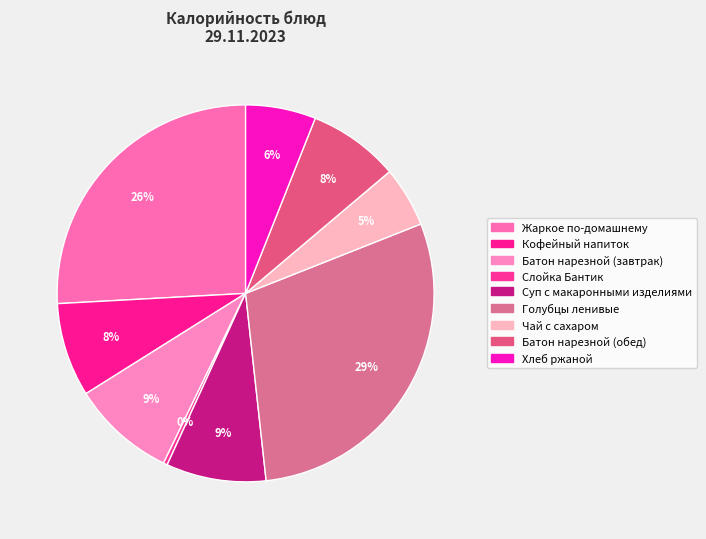

Approximately how many times larger is the value at Жаркое по-домашнему compared to Хлеб ржаной?

4.3